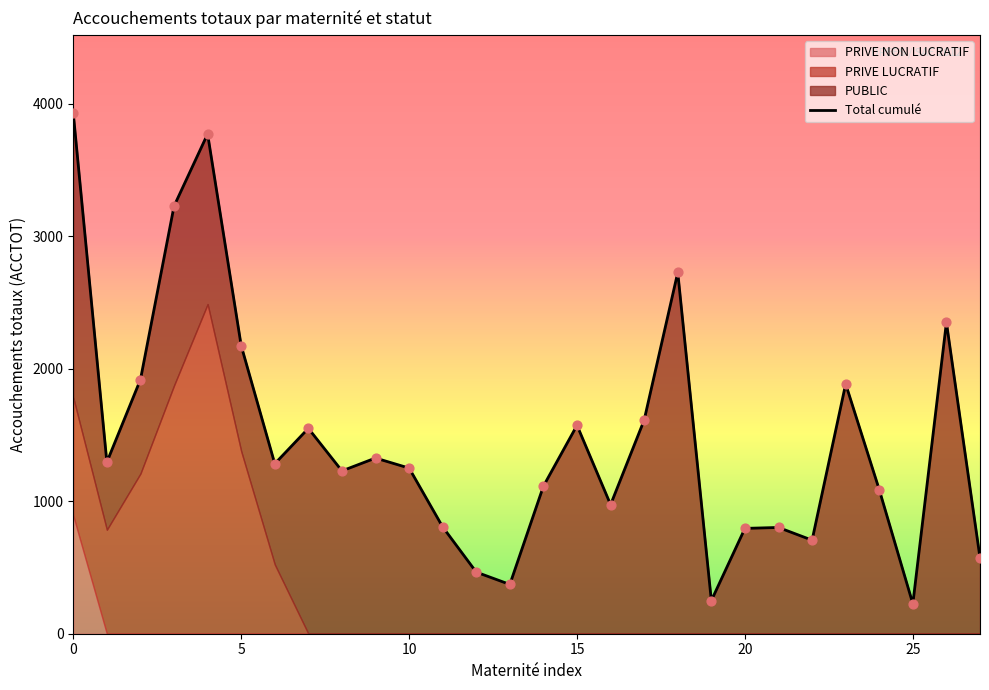

Which has a higher value, 5 or 21?

5